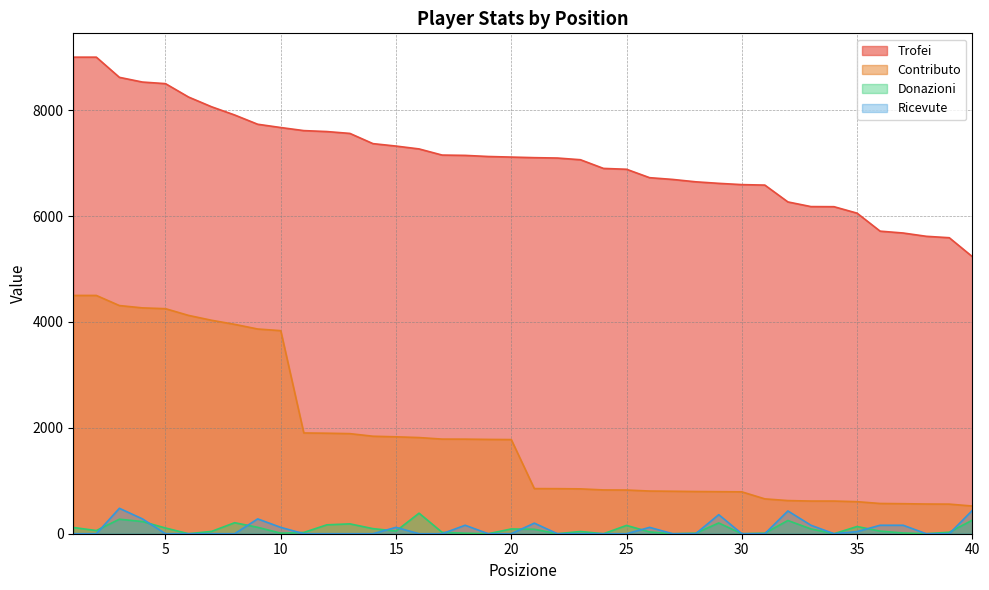

True or false: Contributo and Trofei intersect in this chart.

False